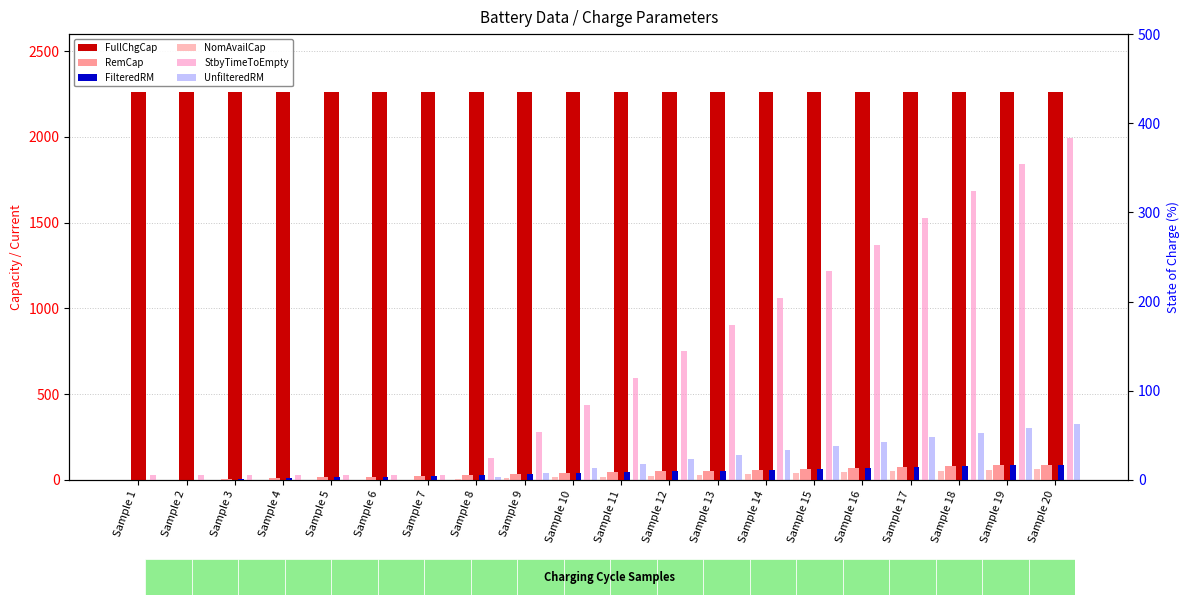

Which category has the highest value in the UnfilteredRM series?

Sample 20